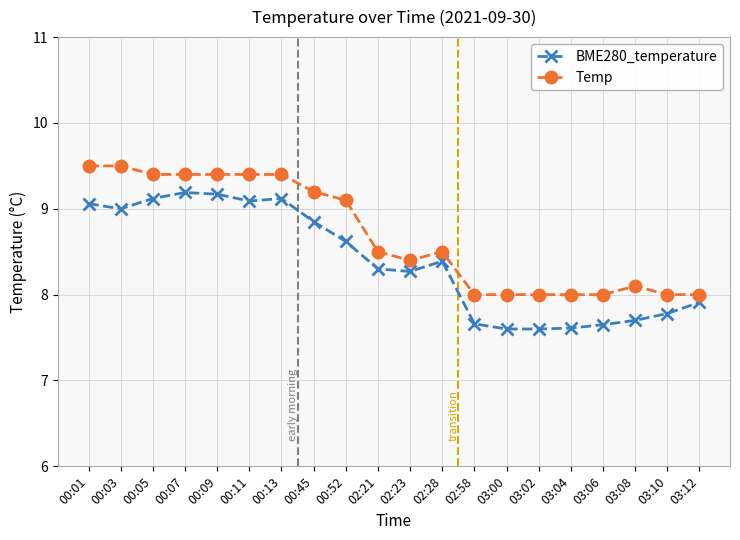

True or false: BME280_temperature has more than 1 points higher than both neighbors.

True